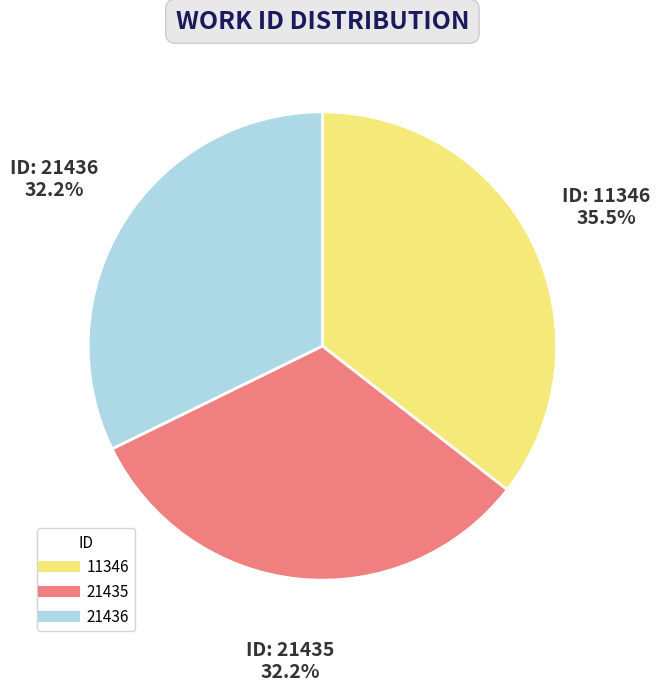

Approximately how many times larger is the value at 21436 compared to 11346?

0.9